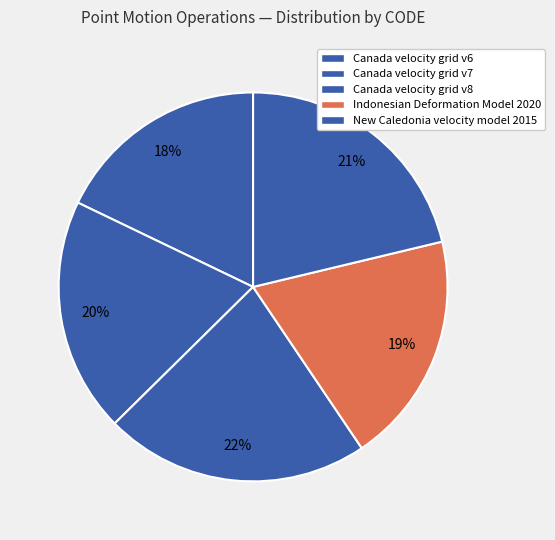

Count the number of slices in the pie.

5